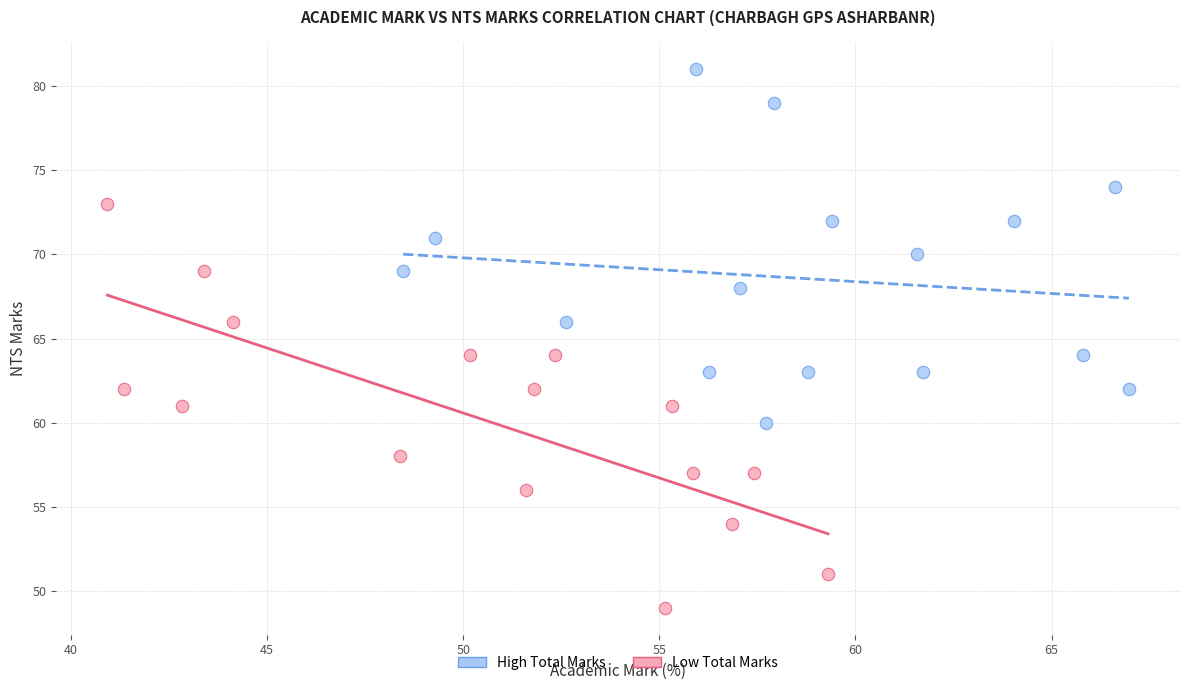

Which series contains the lowest Y value?

Low Total Marks